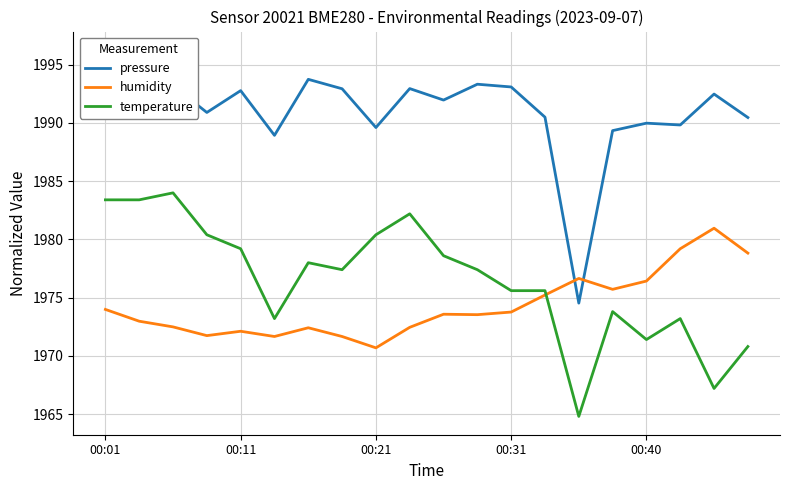

How many data points in pressure are above 1992?

10